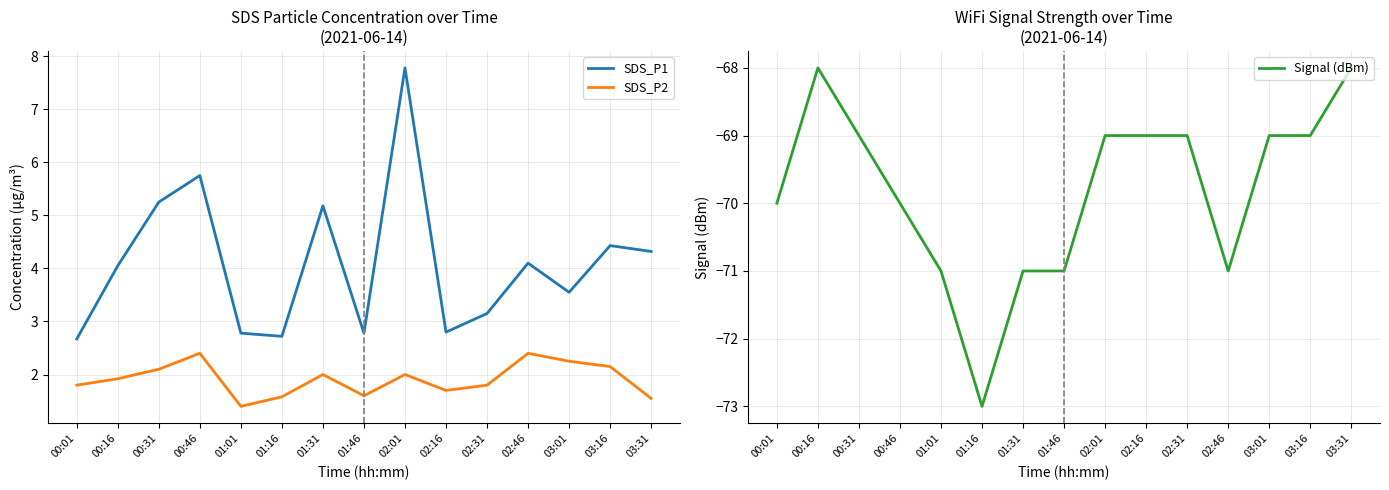

Read the SDS_P1 value at 01:46.

2.8